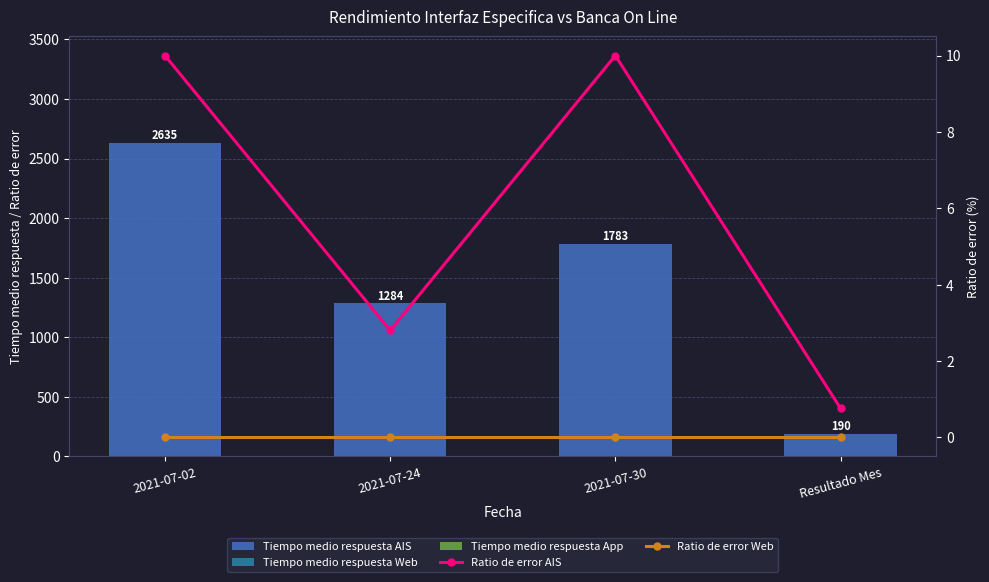

What is the value of the Tiempo medio respuesta AIS bar at the 2nd from the left?

1284.0